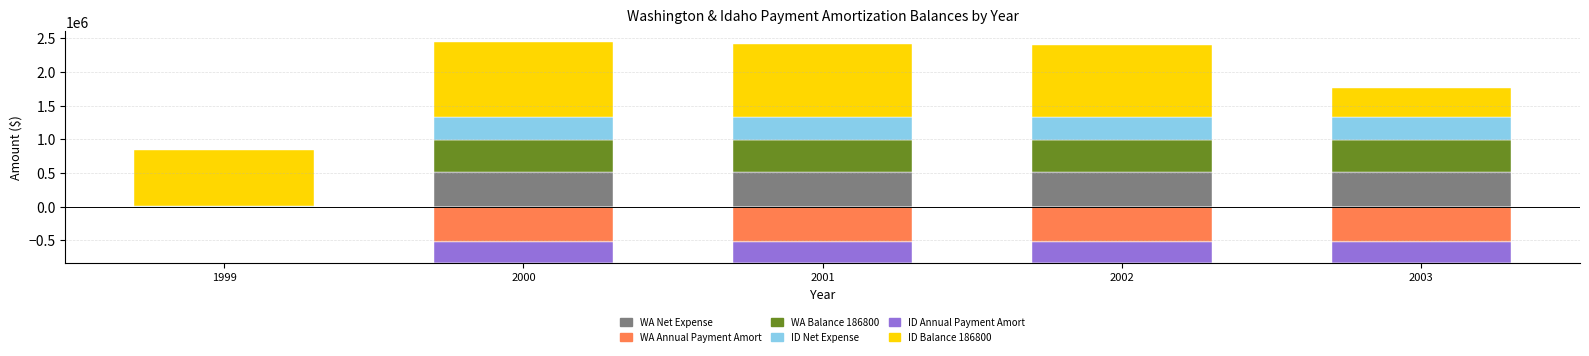

At which label does ID Balance 186800 first exceed 1068307?

2000